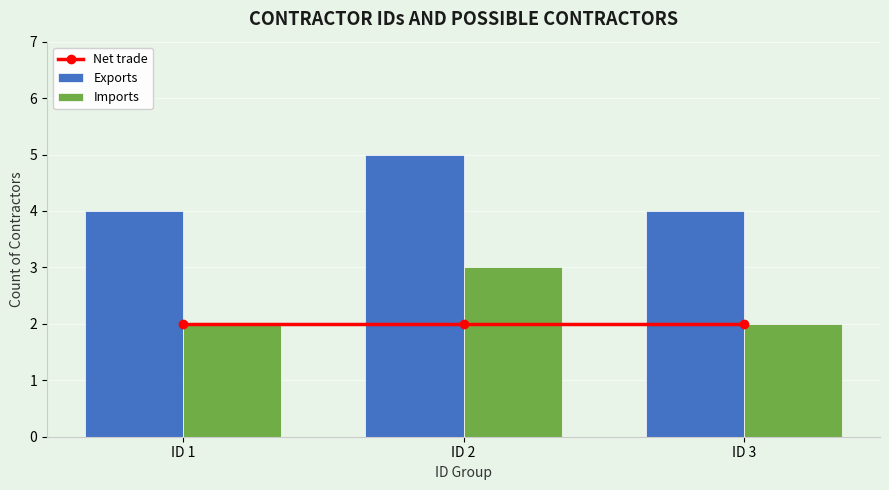

Which series has the widest spread of values?

Exports